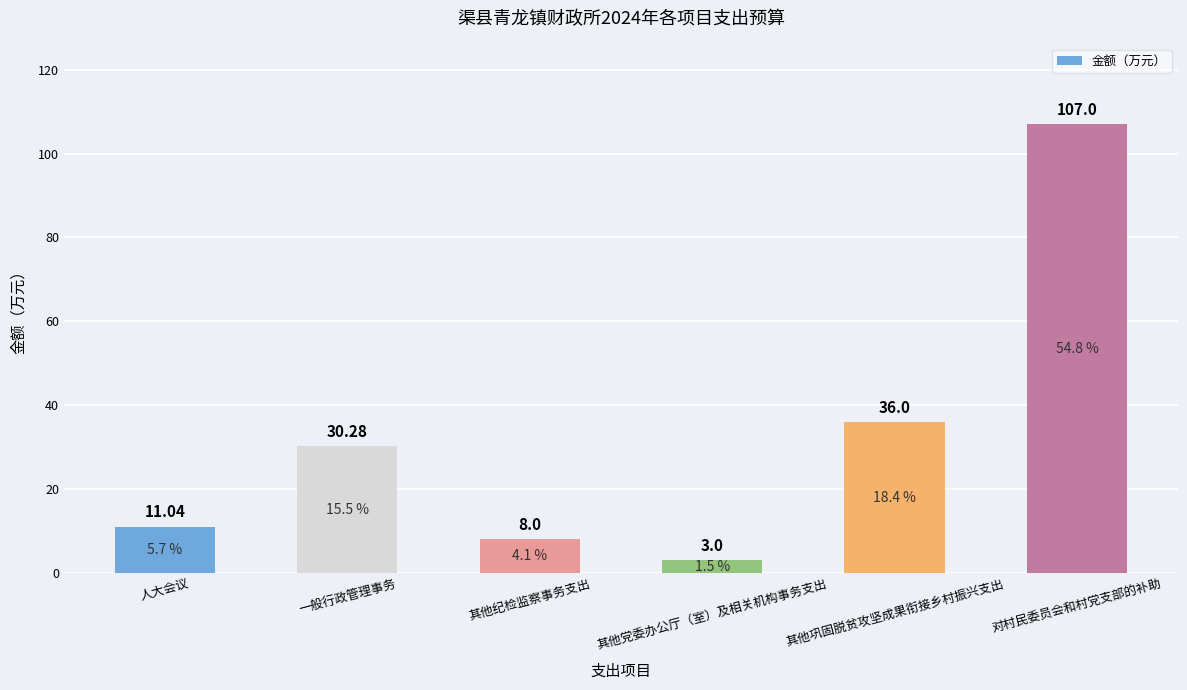

Reading left to right, transcribe all the data shown in this chart.

人大会议=11.0	一般行政管理事务=30.3	其他纪检监察事务支出=8.0	其他党委办公厅（室）及相关机构事务支出=3.0	其他巩固脱贫攻坚成果衔接乡村振兴支出=36.0	对村民委员会和村党支部的补助=107.0